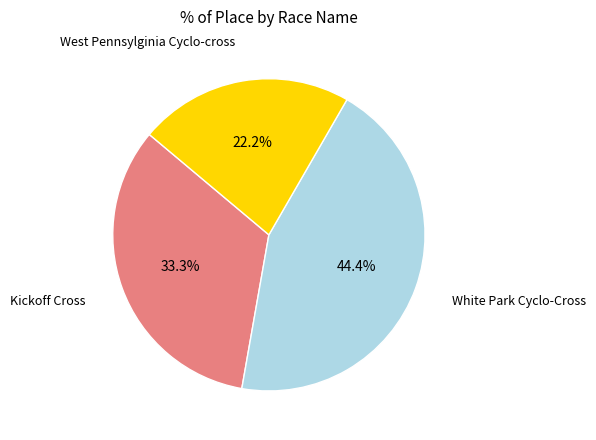

Is there a majority slice in this chart?

No